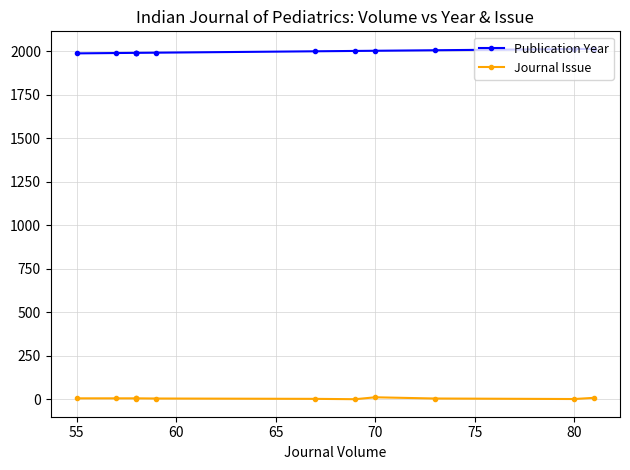

How many series are shown in this chart?

2